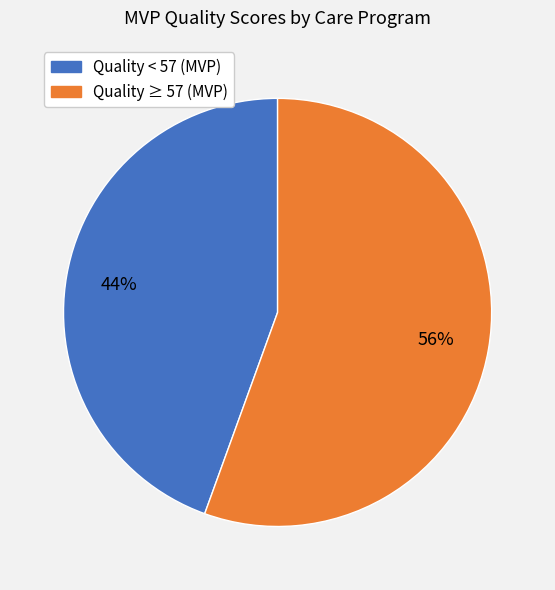

Is there any slice that represents more than half of the pie?

Yes